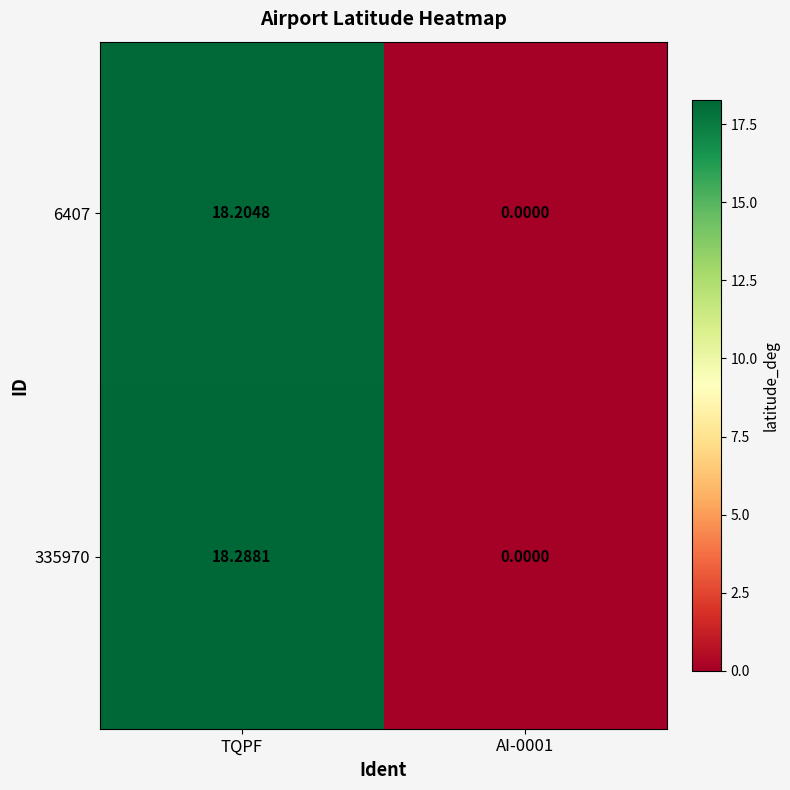

Which category has the highest value in the 335970 series?

TQPF